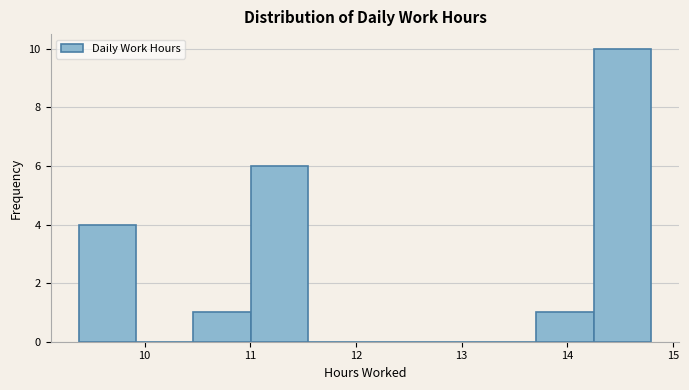

Reading left to right, list every bar in this chart as the range it spans on the x-axis followed by its height. Neither the bar edges nor the heights are printed on the chart, so give them approximately, as read against the axes.

9.4 to 9.9: 4
9.9 to 10.5: 0
10.5 to 11.0: 1
11.0 to 11.5: 6
11.5 to 12.1: 0
12.1 to 12.6: 0
12.6 to 13.2: 0
13.2 to 13.7: 0
13.7 to 14.2: 1
14.2 to 14.8: 10